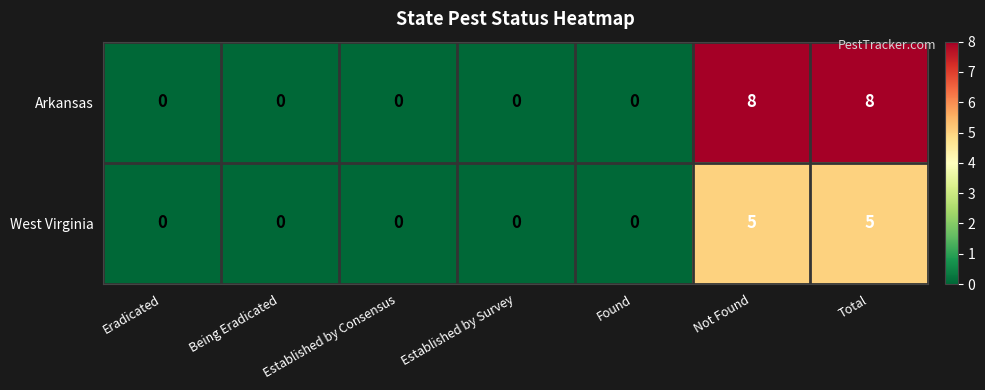

Which series has the largest total across all categories?

Arkansas